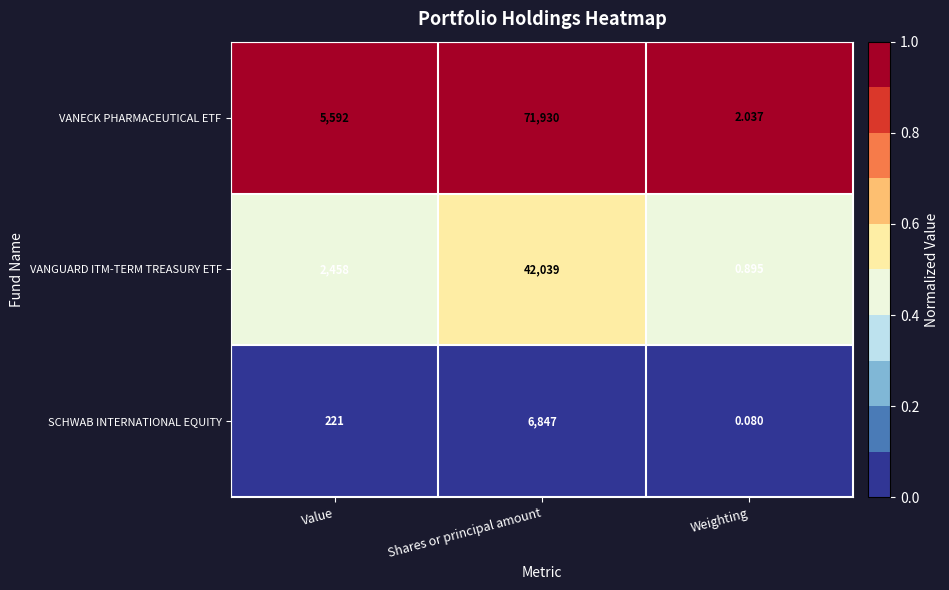

At which category does the chart reach its peak across all series?

Shares or principal amount